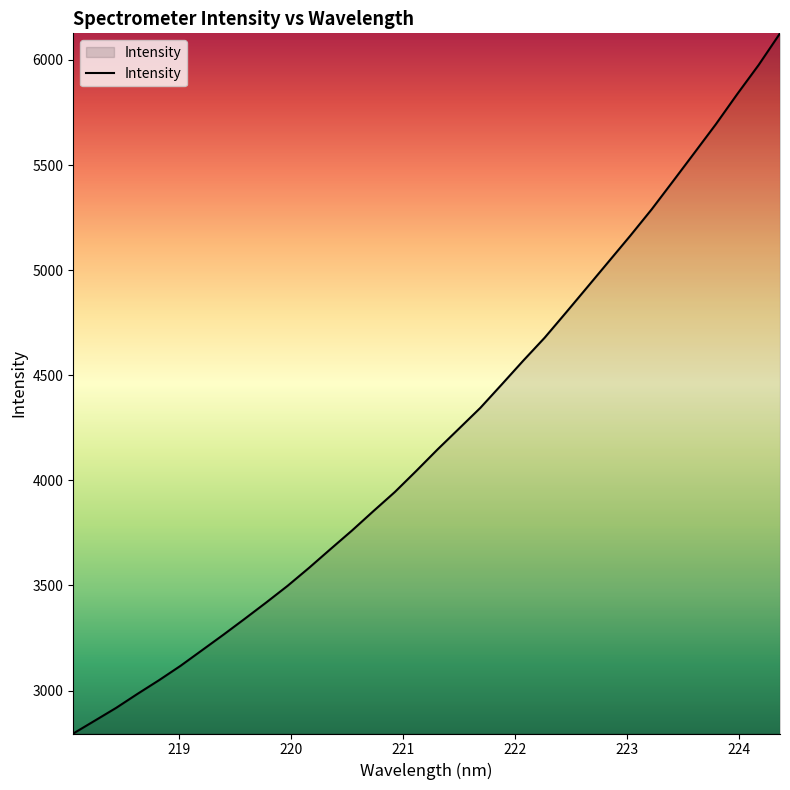

What is the greatest value displayed?

6126.7